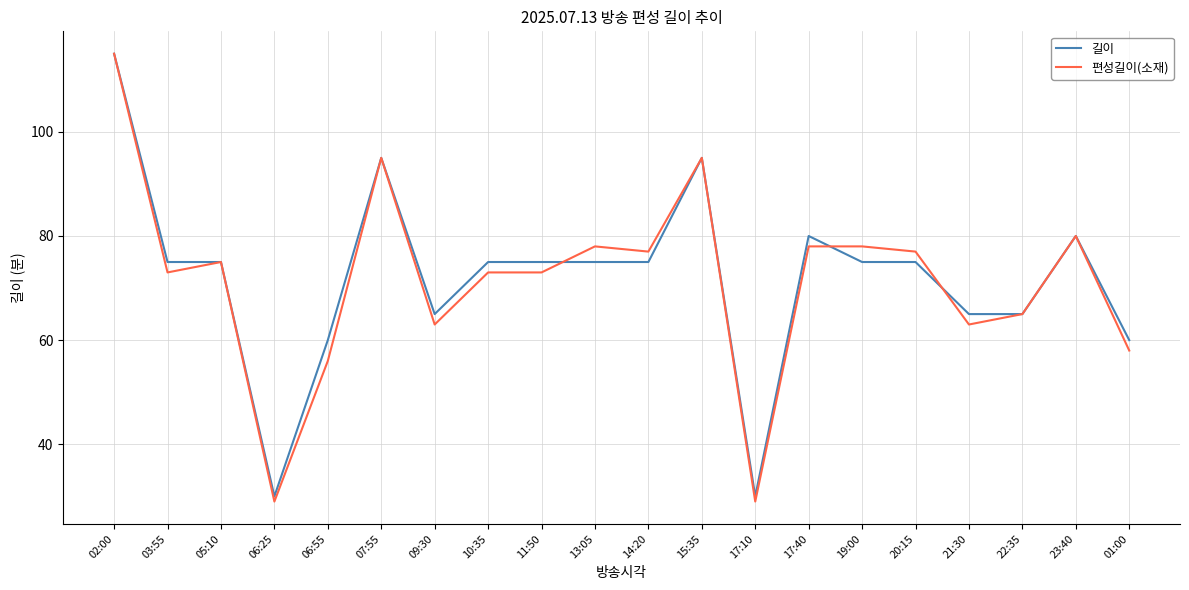

At which category is the sum across all series the highest?

02:00